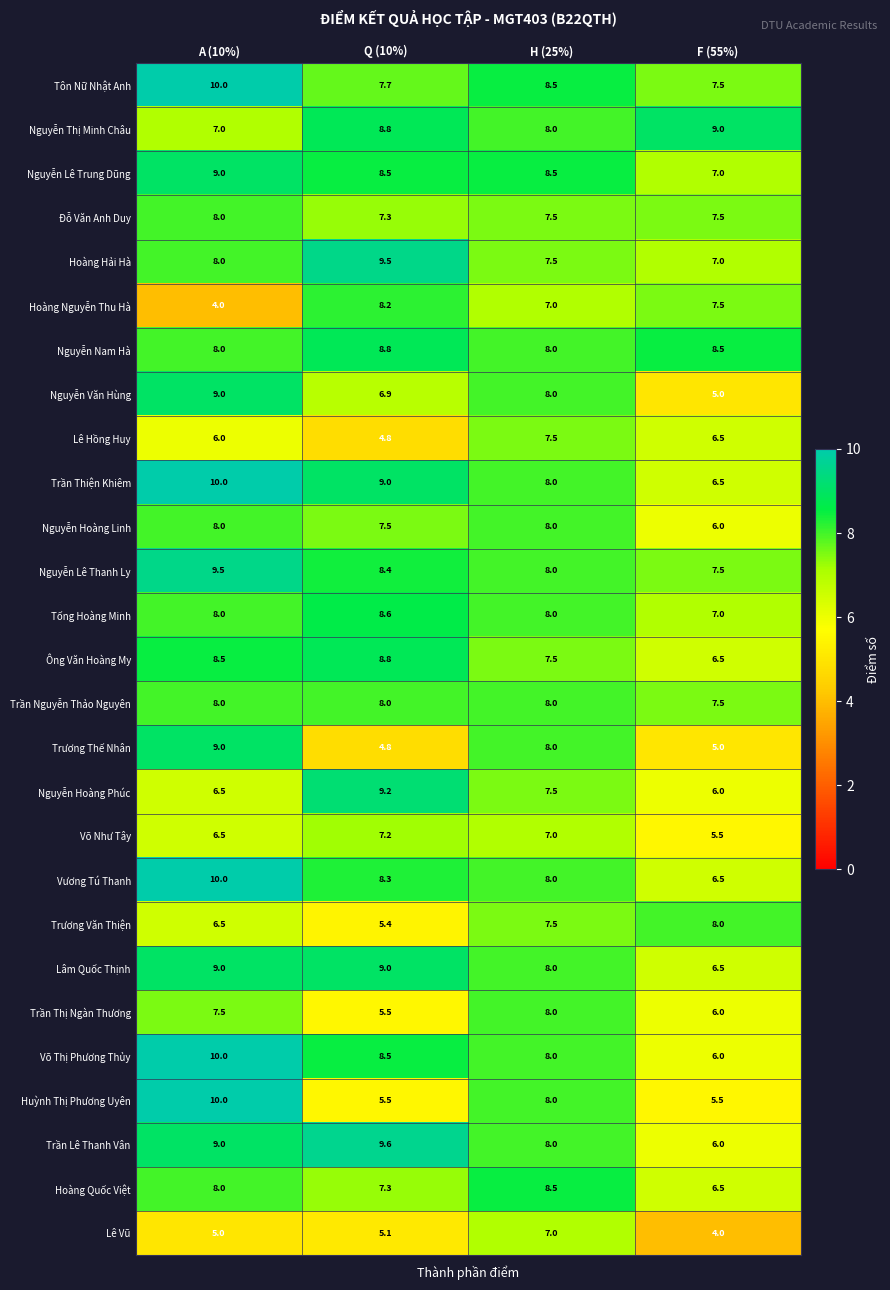

Which series has the largest range (max minus min)?

Huỳnh Thị Phương Uyên